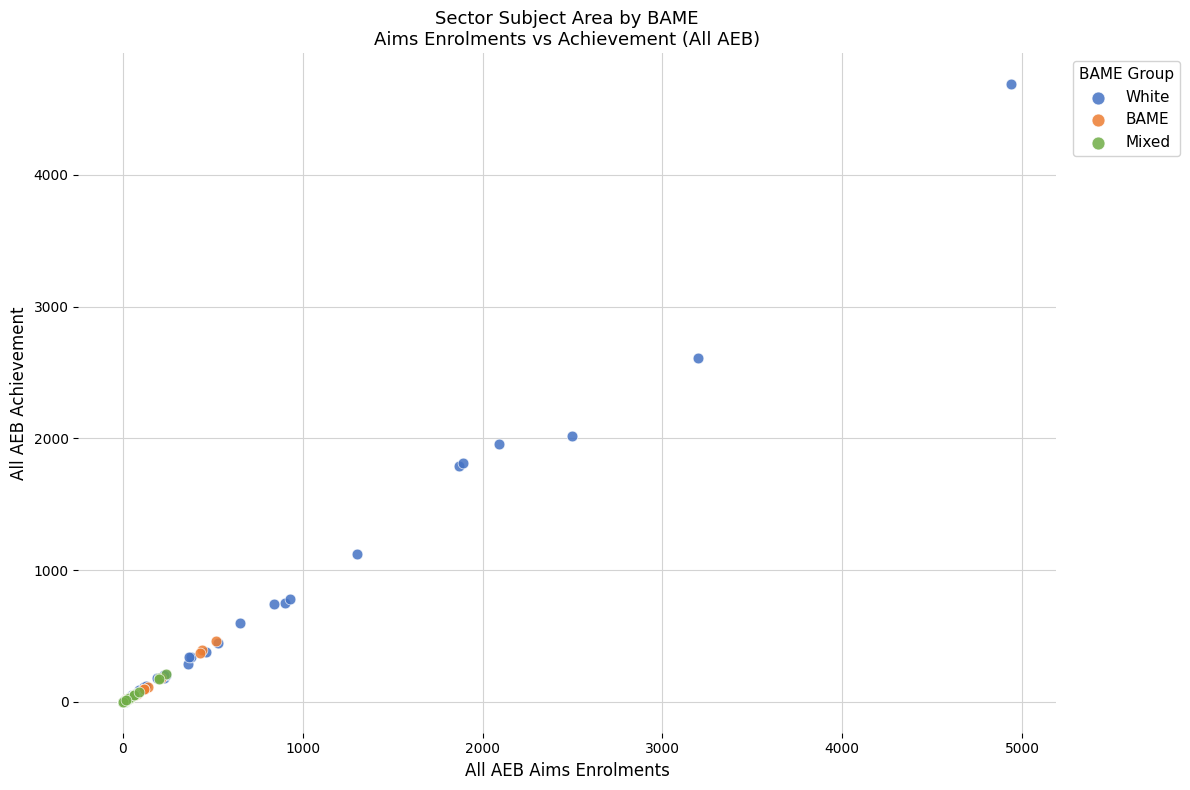

Which series reaches the maximum Y coordinate?

White